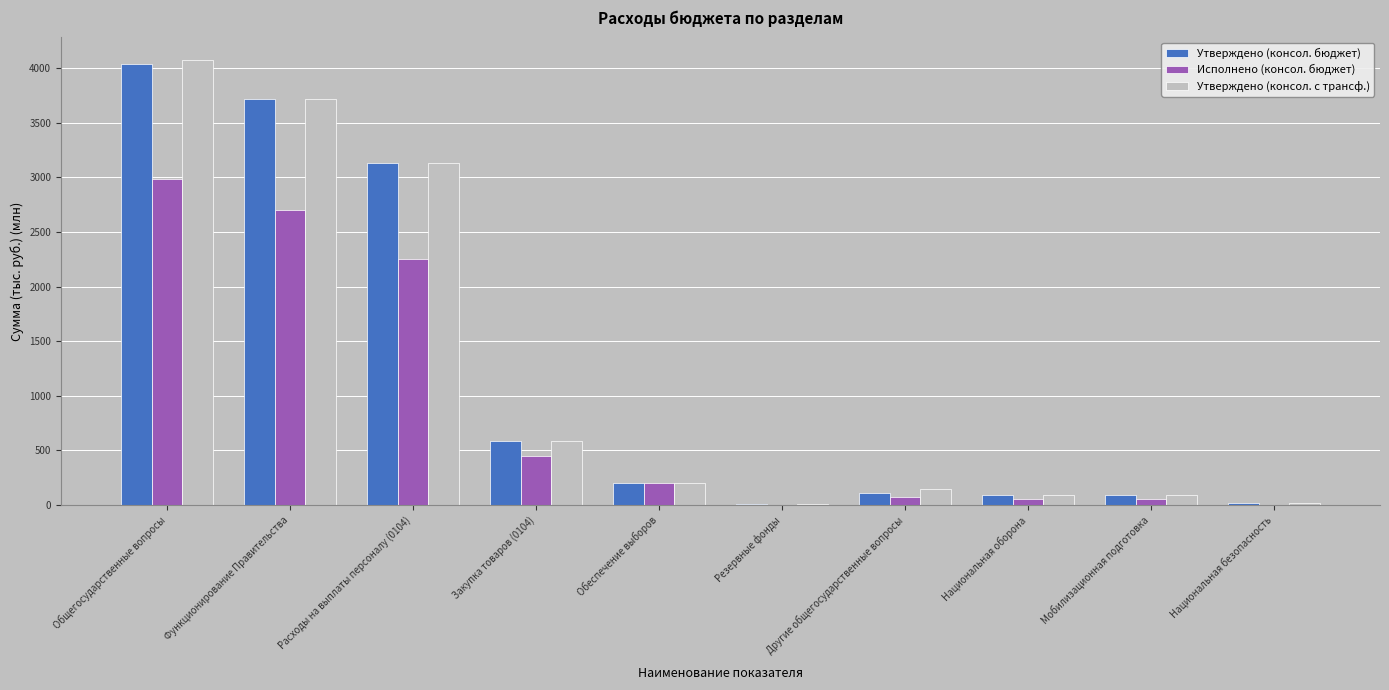

Are the bars grouped side by side (vs. stacked)?

Yes